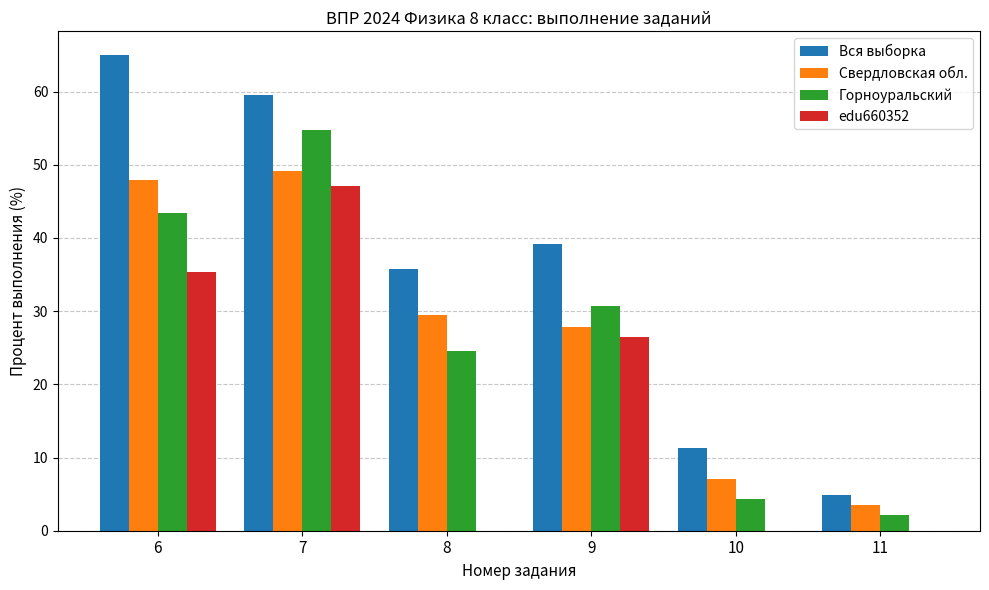

Between 7 and 8, which series saw the biggest shift?

edu660352